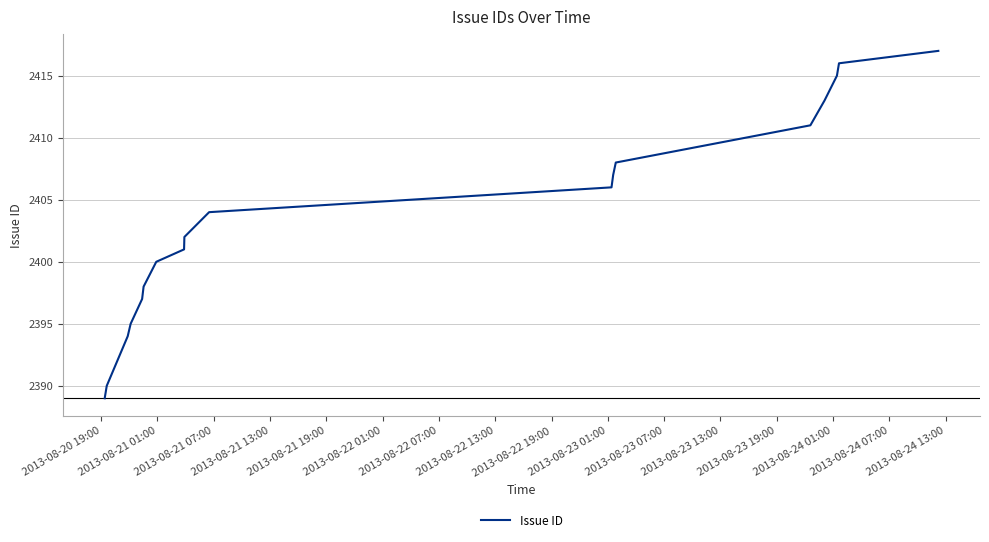

What is the difference between the maximum and minimum values?

28